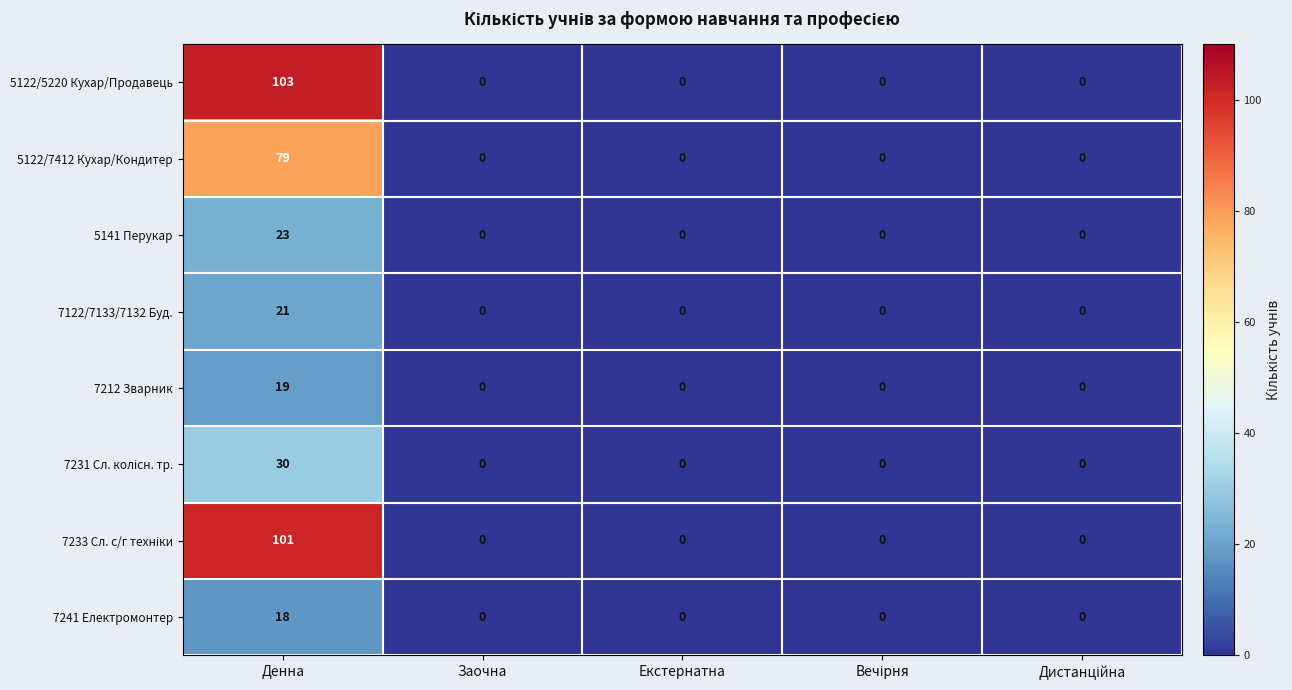

Which series has the largest total across all categories?

5122/5220 Кухар/Продавець